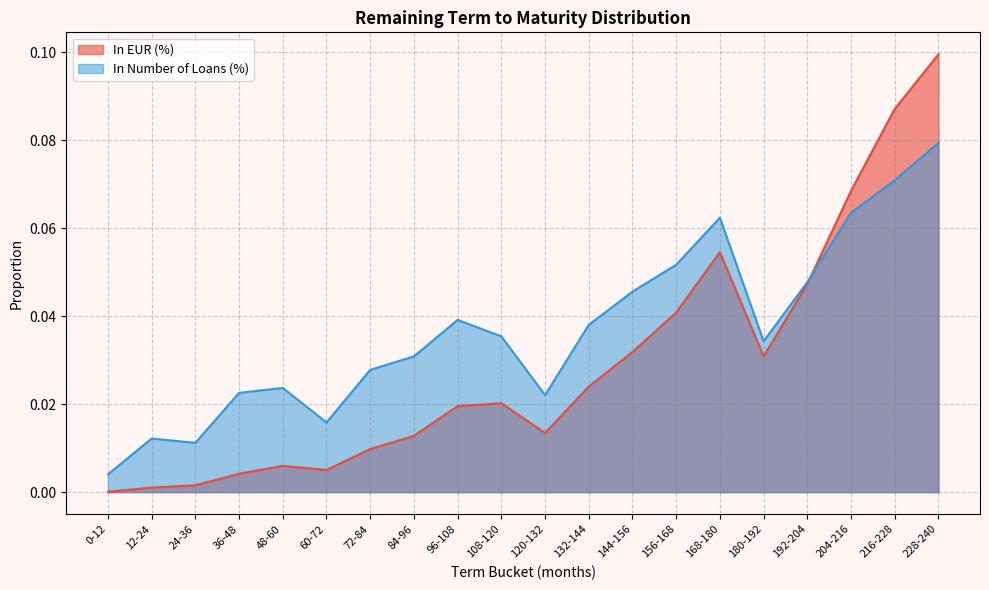

Rank the series by their maximum value, from lowest to highest.

In Number of Loans (%), In EUR (%)